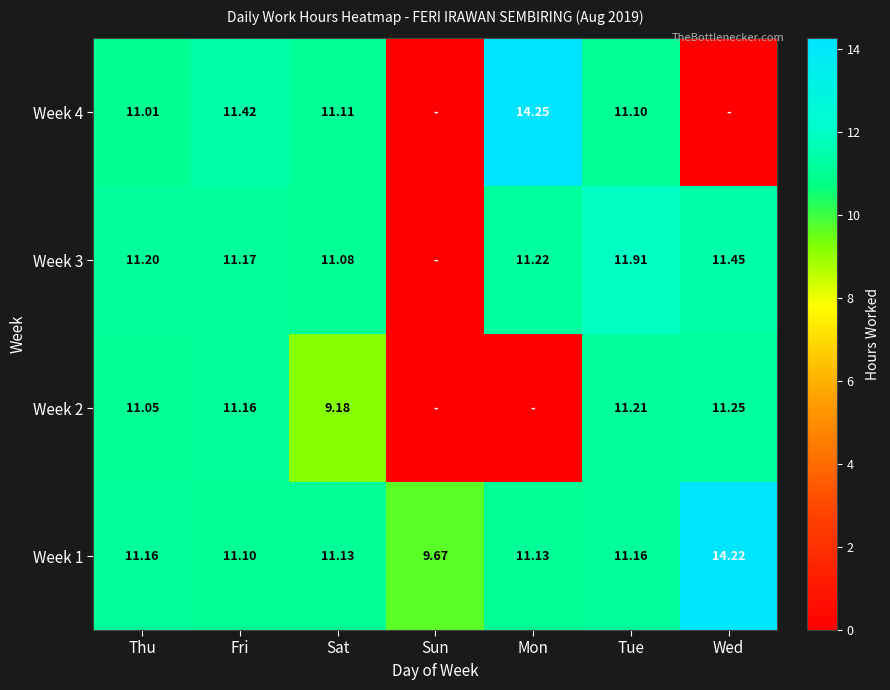

At how many categories does at least one series exceed 5?

7